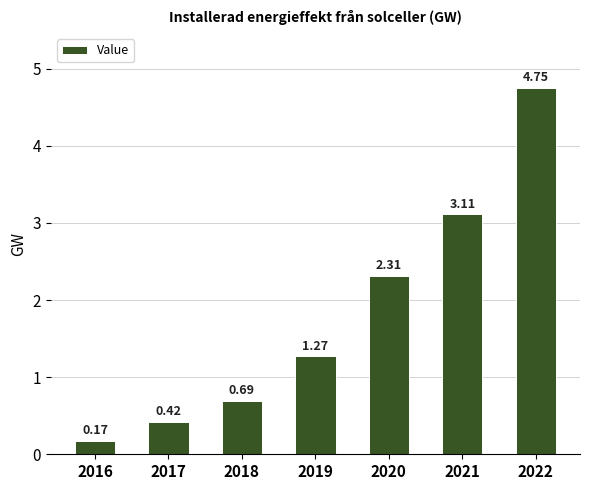

What is the sum of the values at 2021 and 2019?

4.4